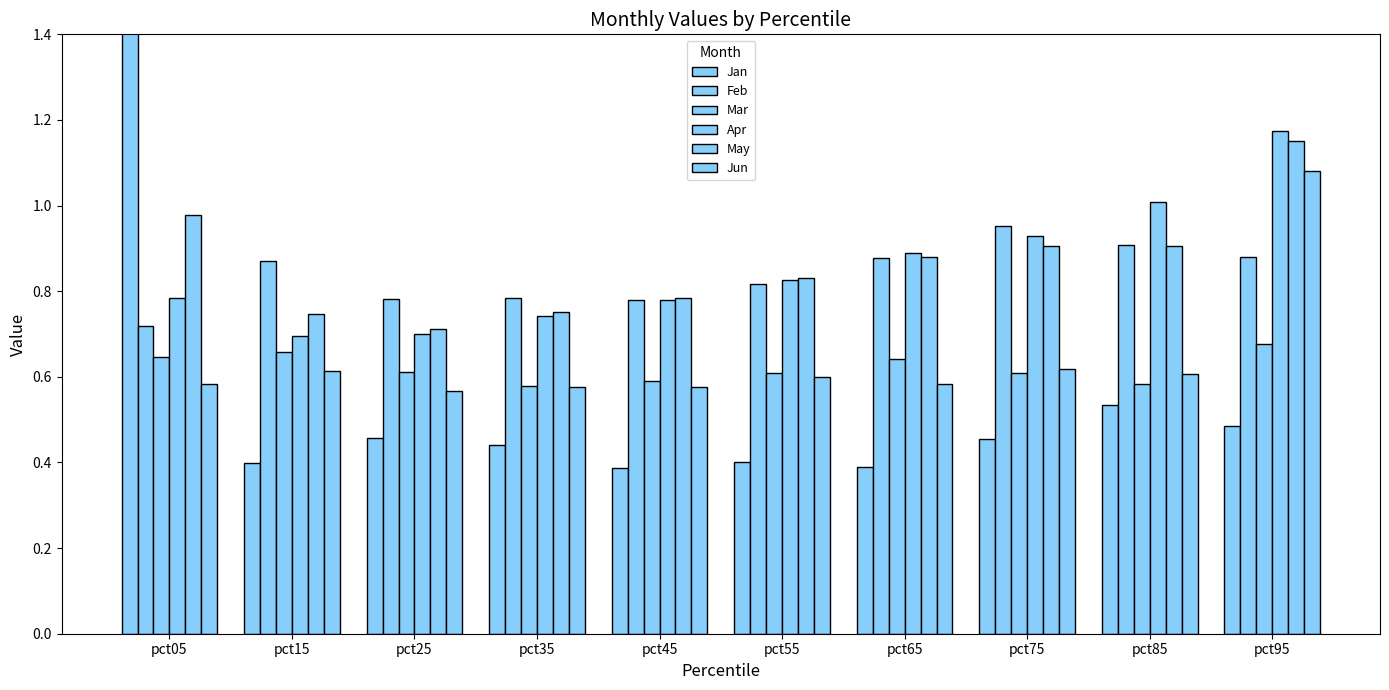

Reading left to right, list all the values displayed in this chart.

Jan: 1.7	0.4	0.5	0.4	0.4	0.4	0.4	0.5	0.5	0.5
Feb: 0.7	0.9	0.8	0.8	0.8	0.8	0.9	1.0	0.9	0.9
Mar: 0.6	0.7	0.6	0.6	0.6	0.6	0.6	0.6	0.6	0.7
Apr: 0.8	0.7	0.7	0.7	0.8	0.8	0.9	0.9	1.0	1.2
May: 1.0	0.7	0.7	0.8	0.8	0.8	0.9	0.9	0.9	1.2
Jun: 0.6	0.6	0.6	0.6	0.6	0.6	0.6	0.6	0.6	1.1